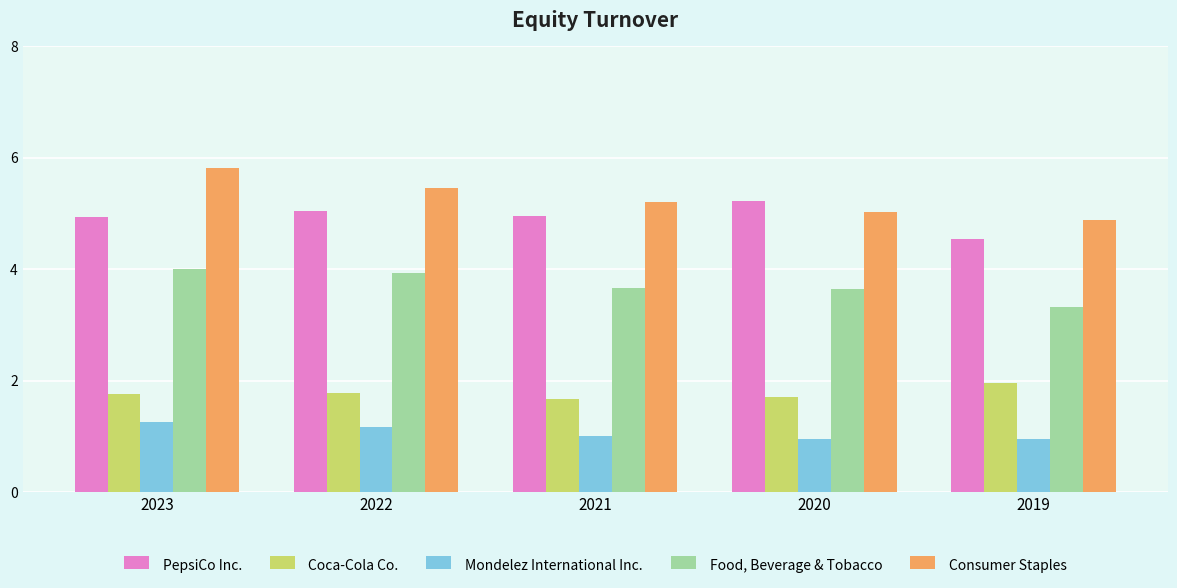

How many bars are there in total?

25